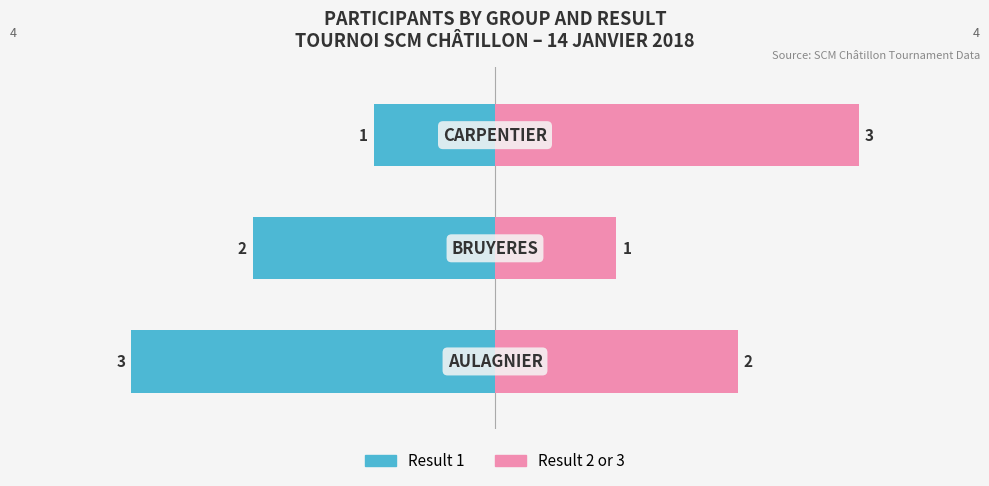

What is the value of the Result 2 or 3 bar at the 2nd from the left?

1